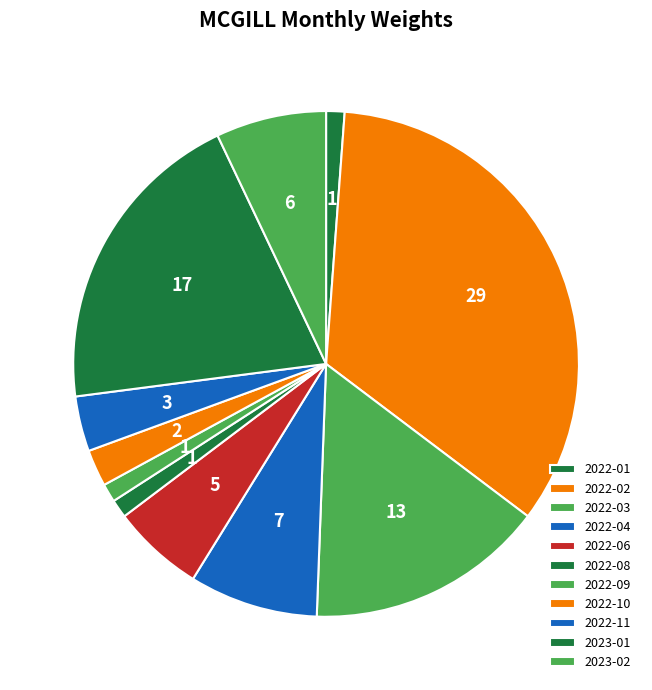

Does any single category account for the majority?

No